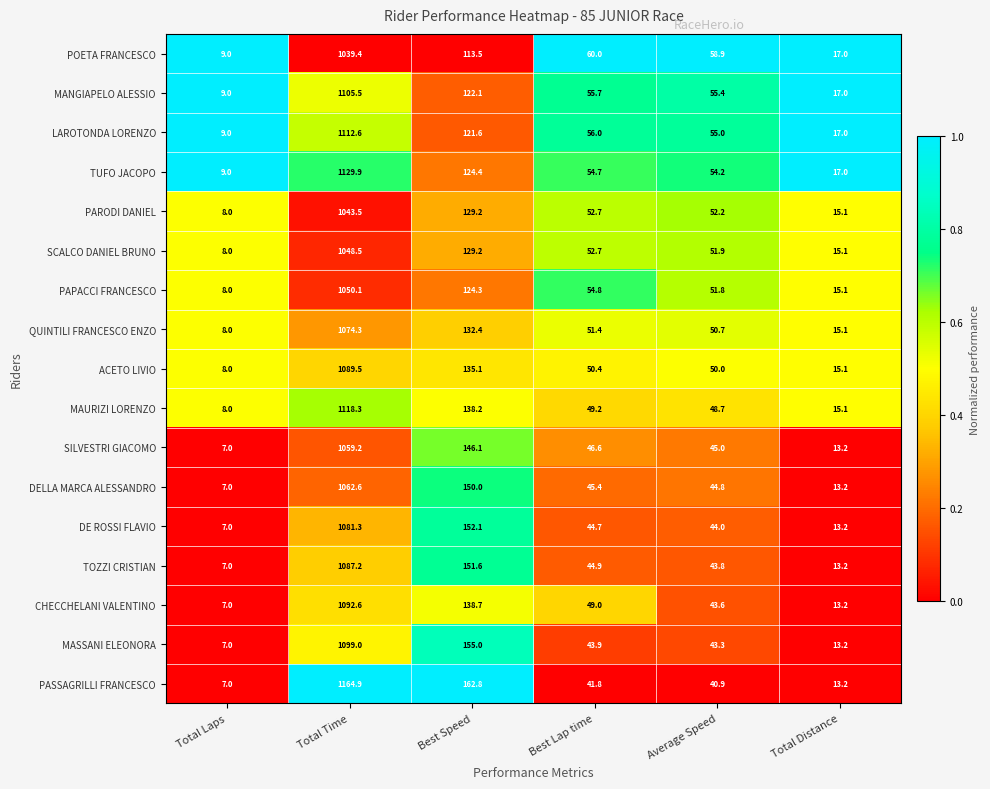

Which category has the highest value across all series?

Total Time